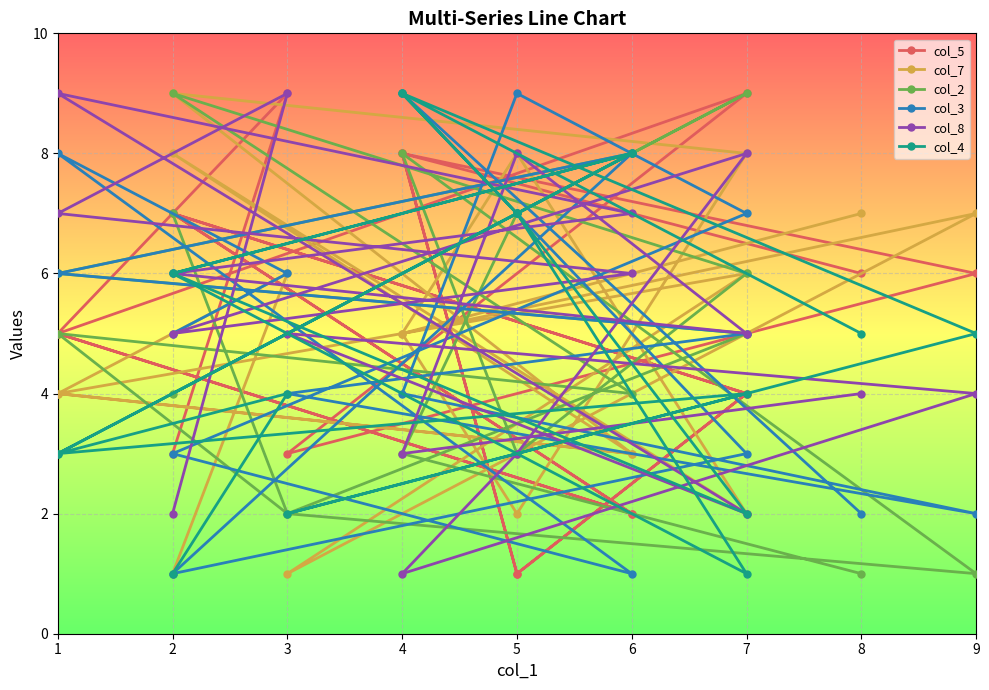

After their last crossing, which series has the higher values: col_8 or col_7?

col_7